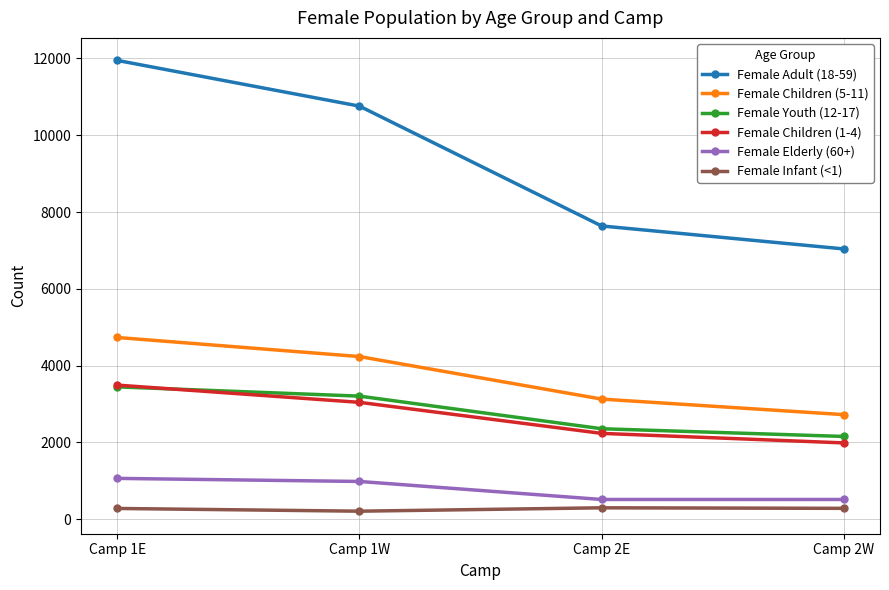

At how many categories does at least one series exceed 9509?

2